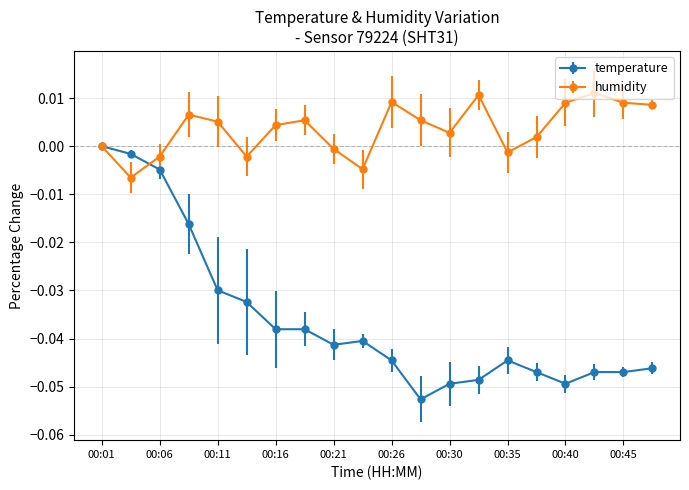

List the series in order of their overall mean, highest first.

humidity, temperature